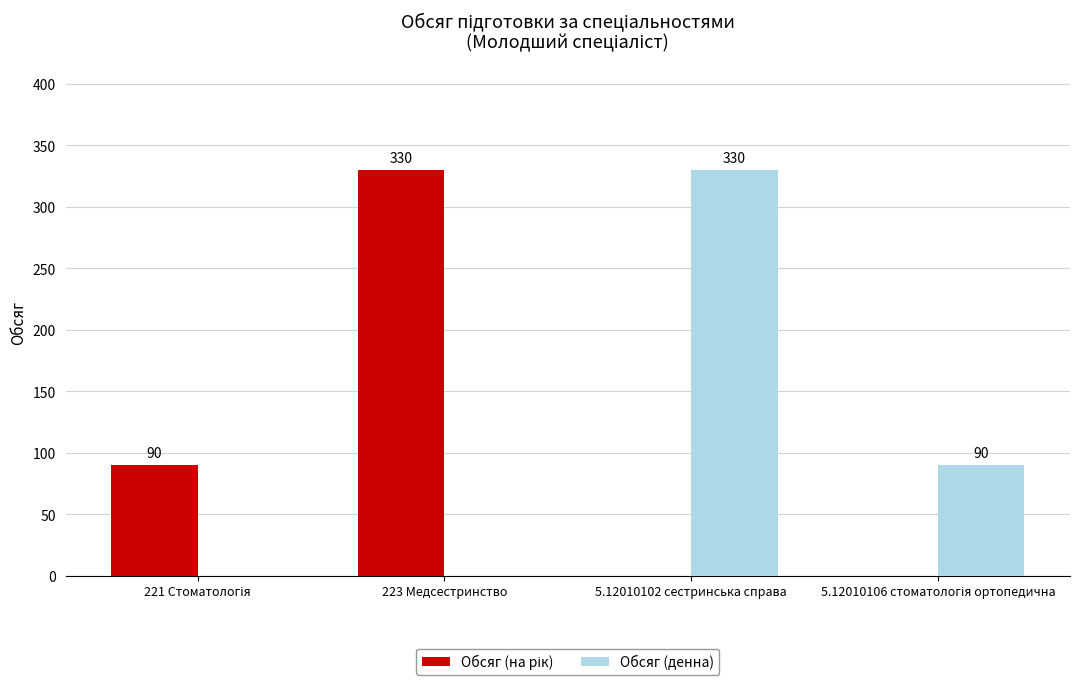

Count the Обсяг (денна) values in the range 0 to 330.

4